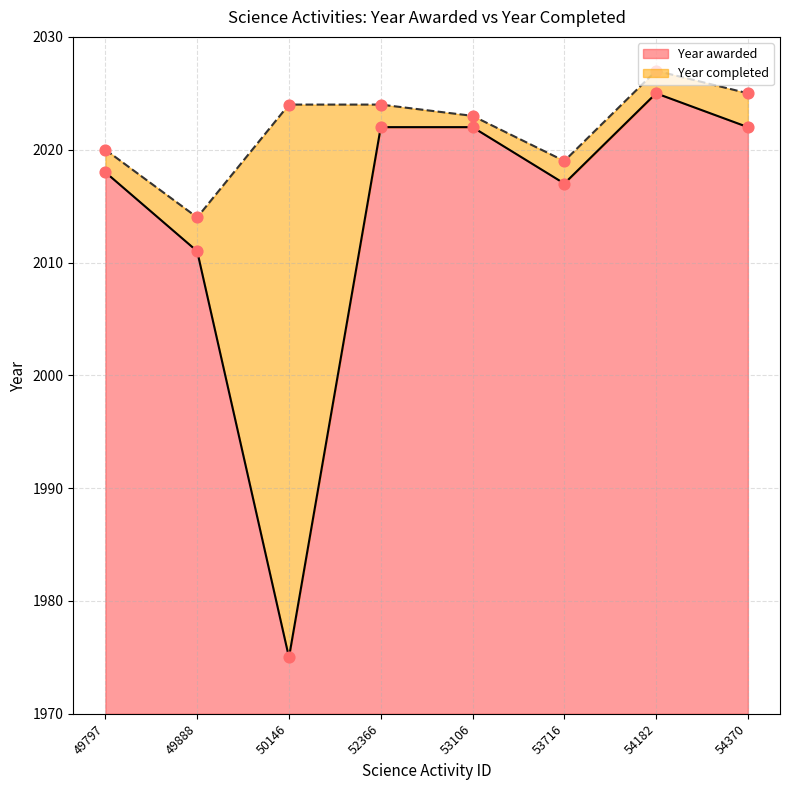

At which category is the sum across all series the highest?

54182